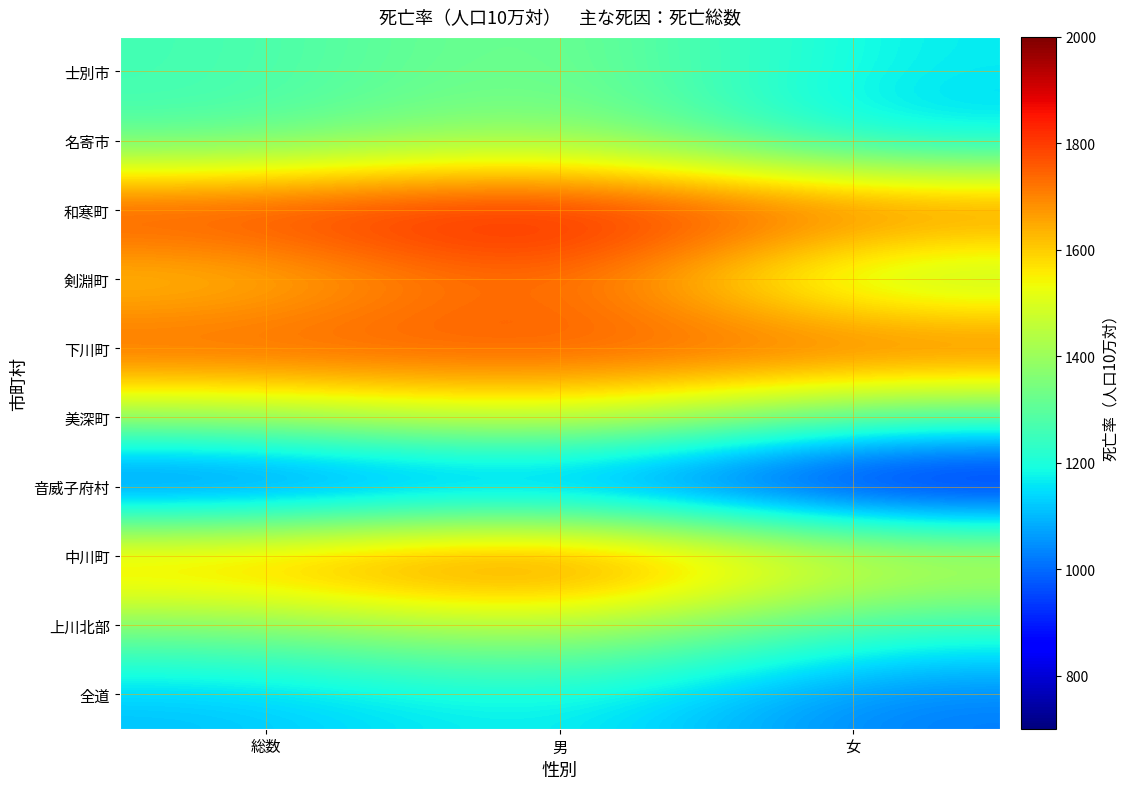

Between 男 and 総数, which is larger?

男